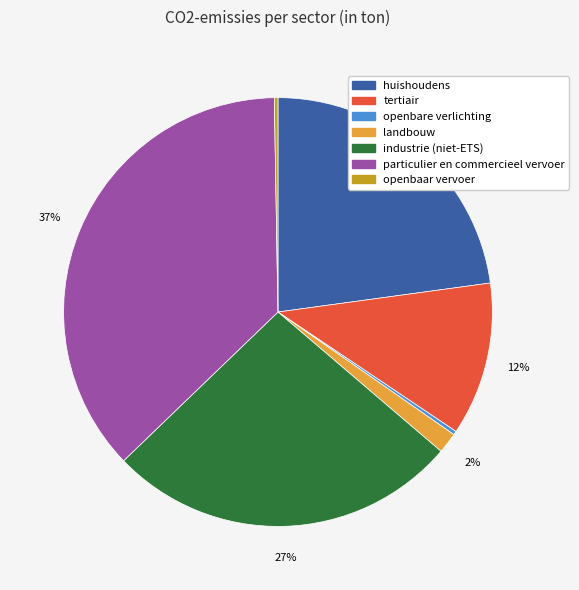

Which has a higher value, landbouw or industrie (niet-ETS)?

industrie (niet-ETS)